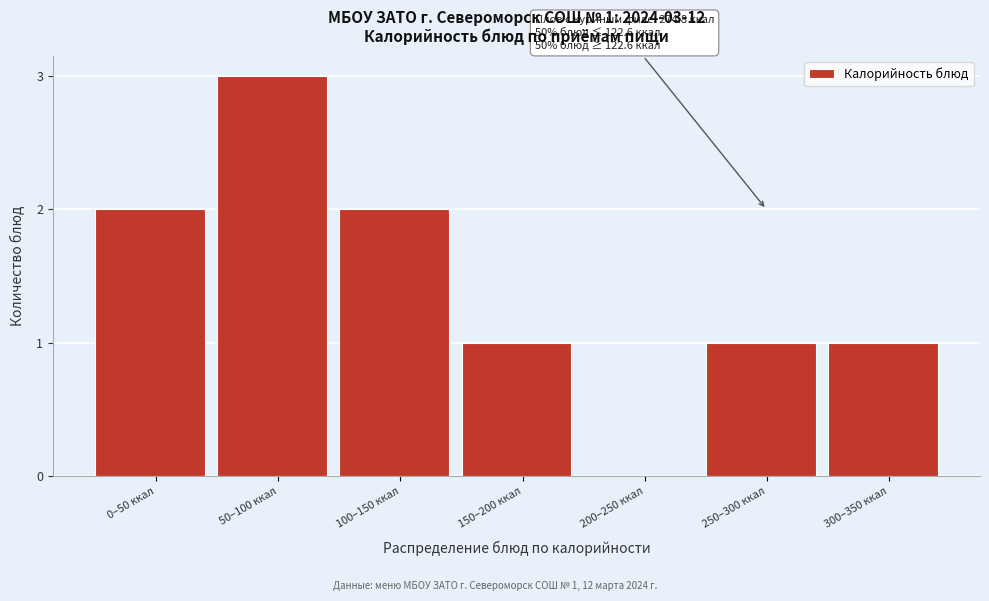

Reading left to right, transcribe all the data shown in this chart.

0–50 ккал=2	50–100 ккал=3	100–150 ккал=2	150–200 ккал=1	200–250 ккал=0	250–300 ккал=1	300–350 ккал=1